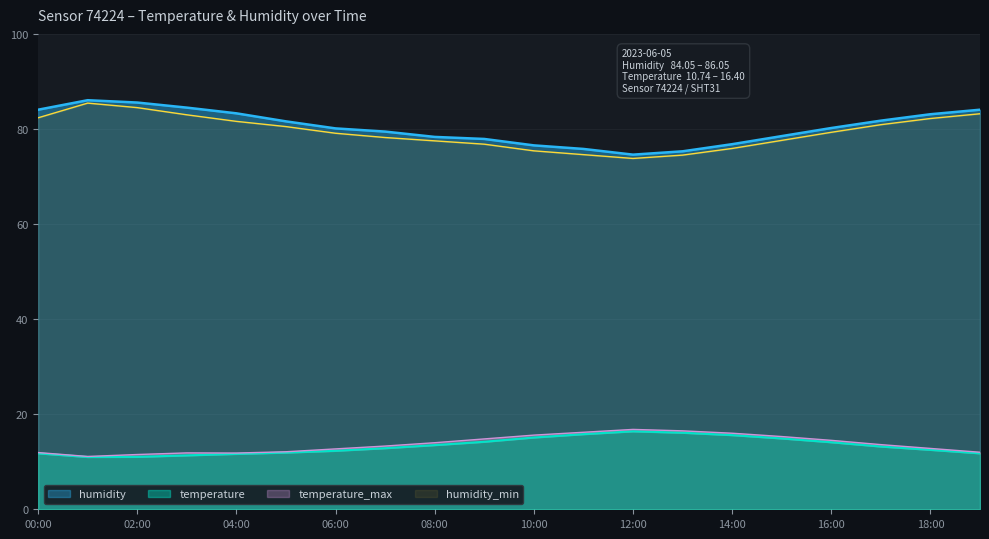

What value does the humidity series have at 19:00?

84.0